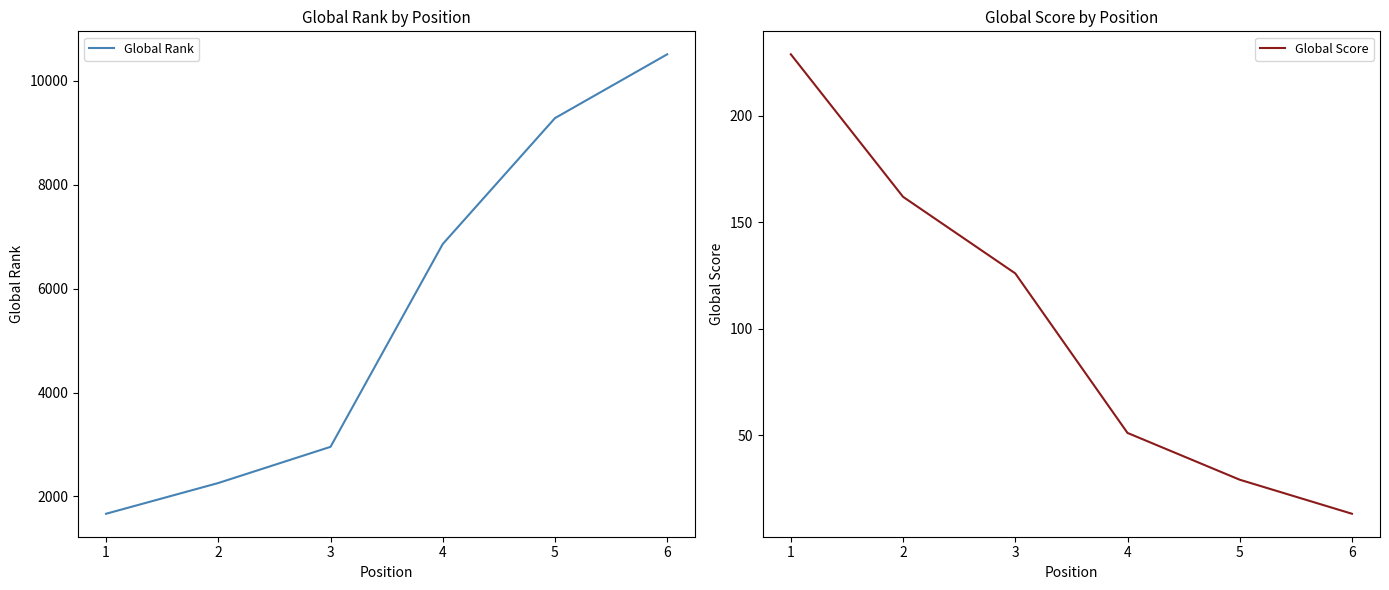

What are all the series names shown in the legend?

Global Rank, Global Score